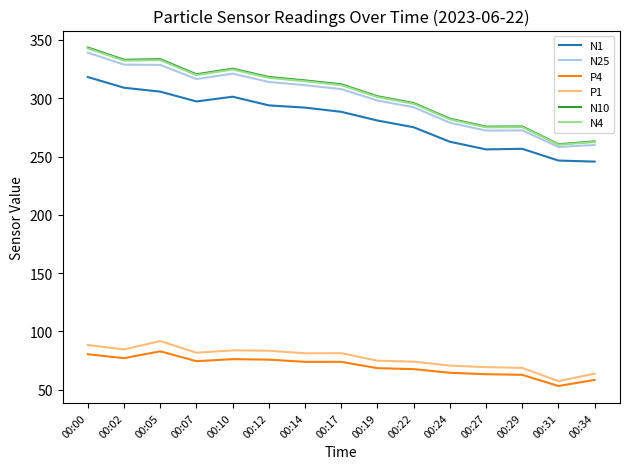

What are all the series names shown in the legend?

N1, N25, P4, P1, N10, N4